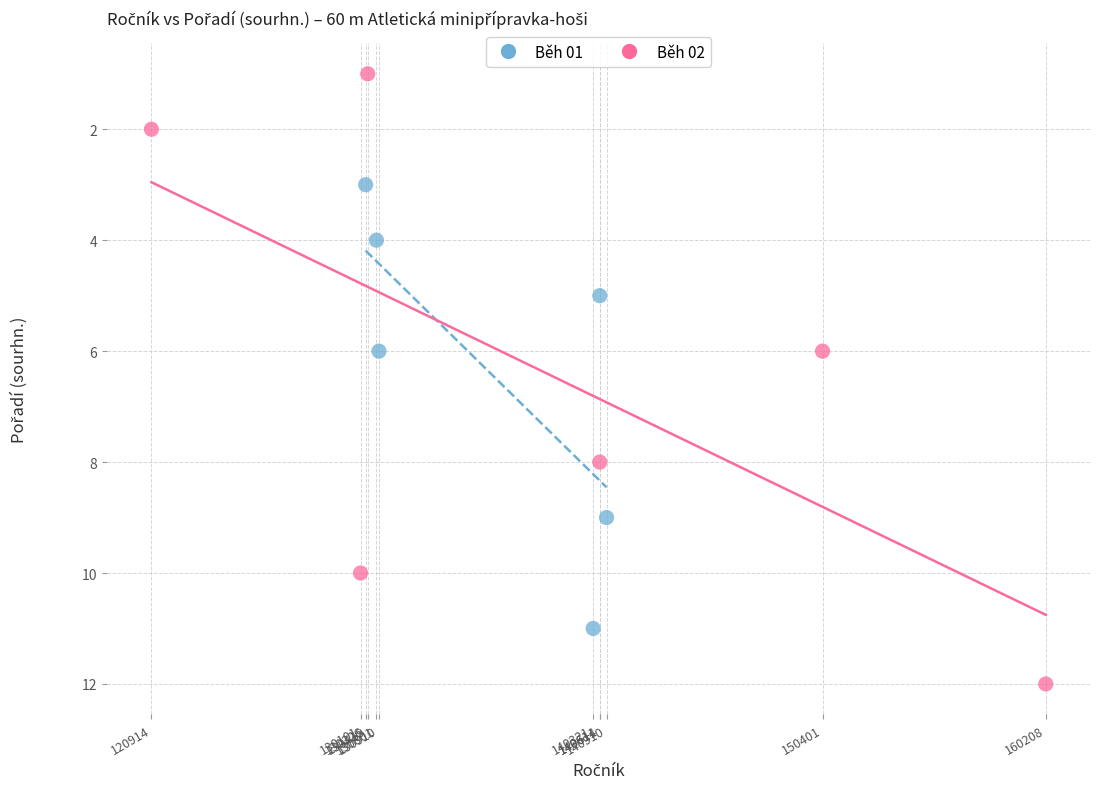

Which series reaches the minimum Y coordinate?

Běh 02